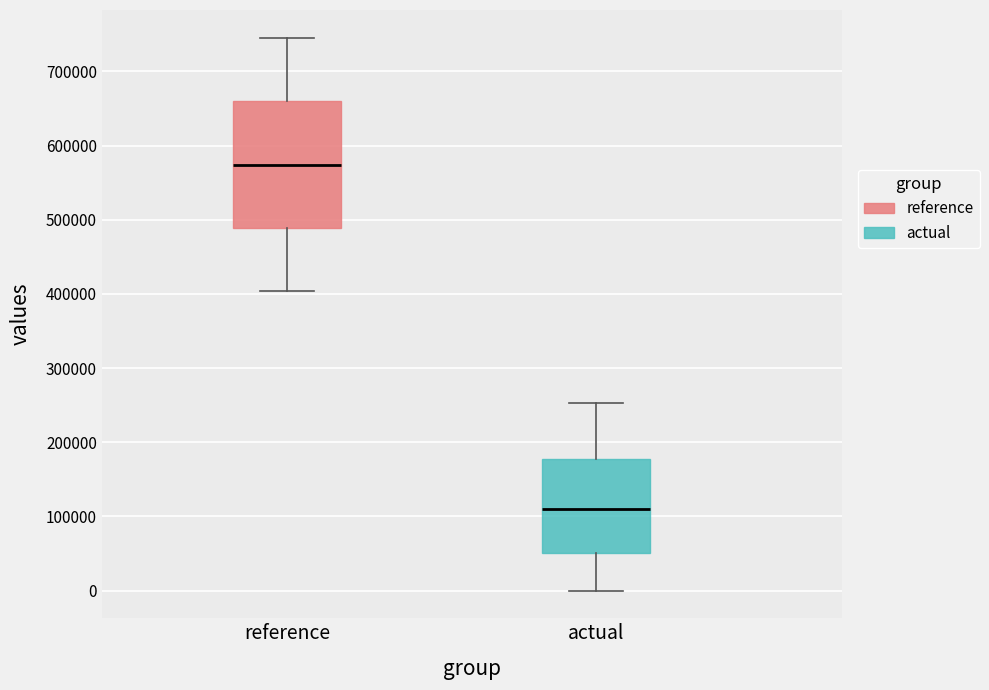

Comparing the boxes themselves (not the whiskers), which one is the tallest?

reference